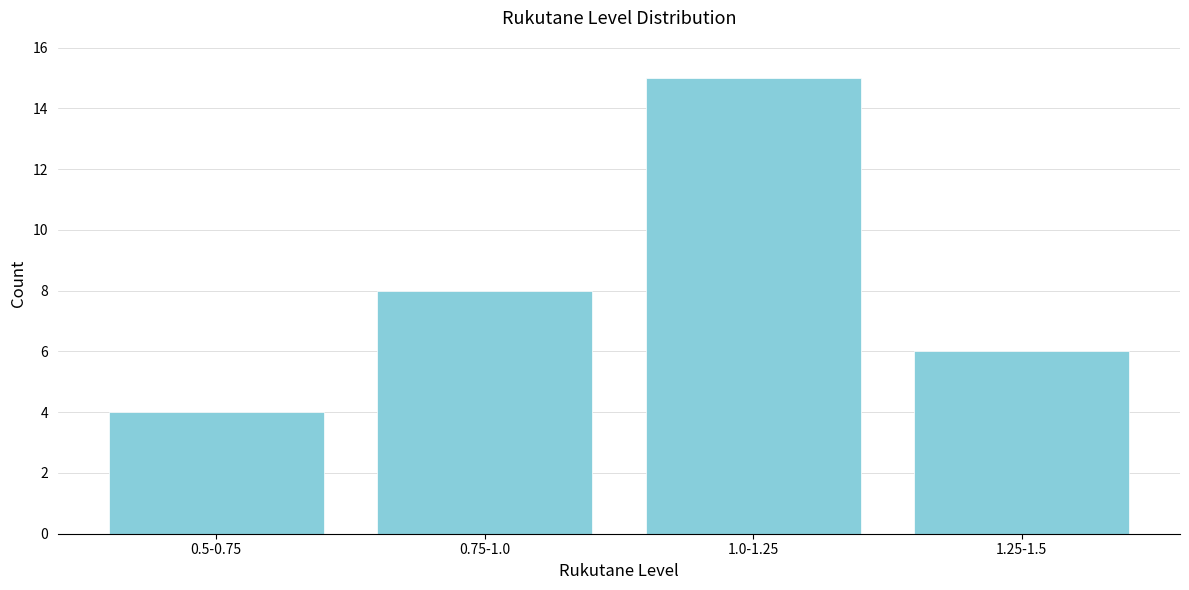

Reading right to left, transcribe all the data shown in this chart.

1.25-1.5=6	1.0-1.25=15	0.75-1.0=8	0.5-0.75=4